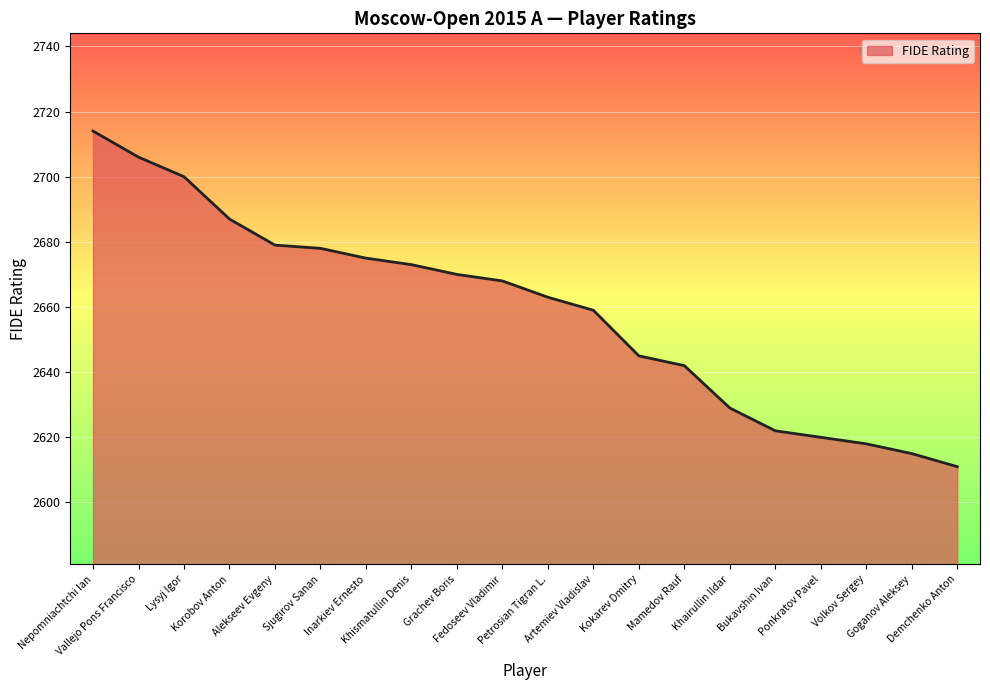

What is the greatest value displayed?

2714